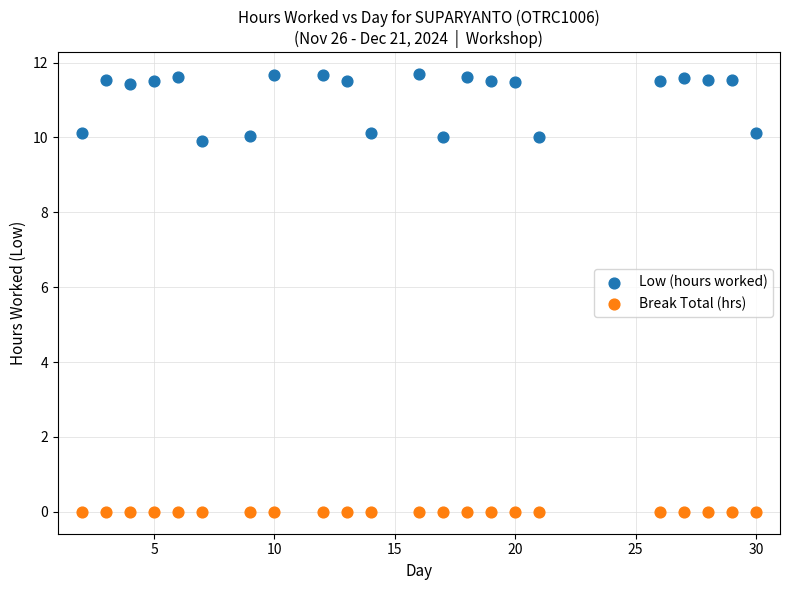

Which series contains the highest Y value?

Low (hours worked)